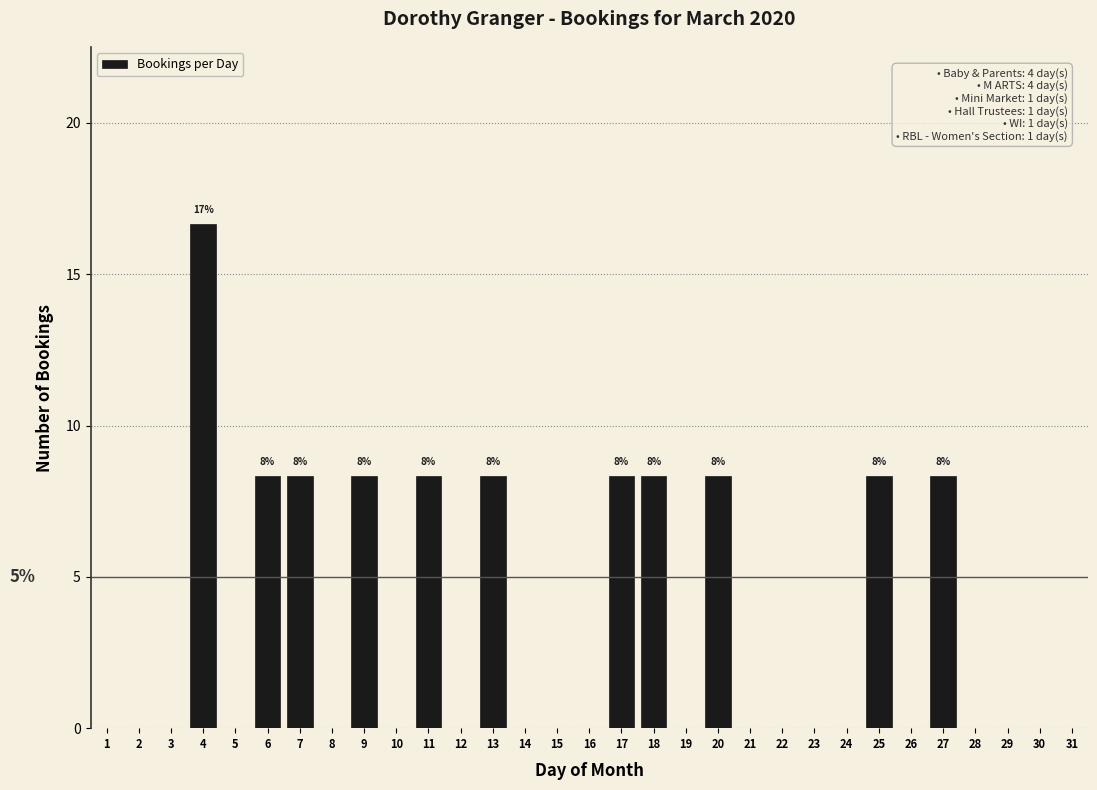

What is the maximum value shown in the chart?

16.7